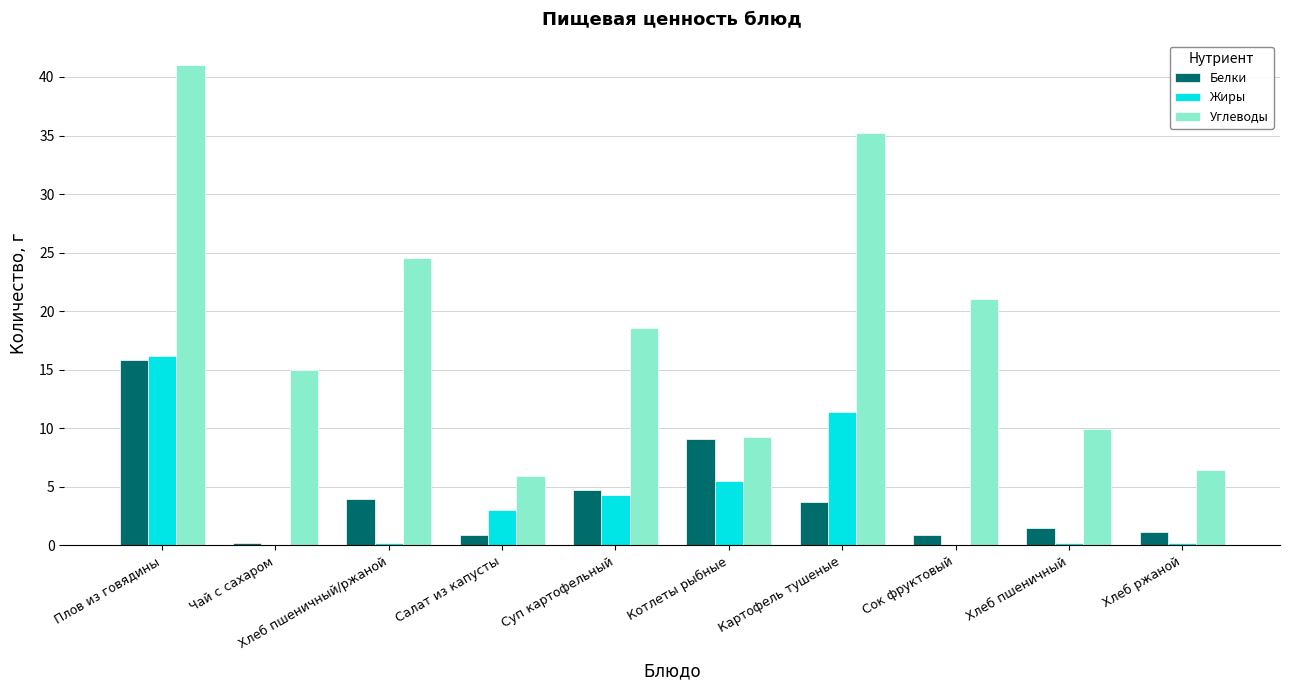

True or false: Жиры has a value of -11.1 at Сок фруктовый.

False